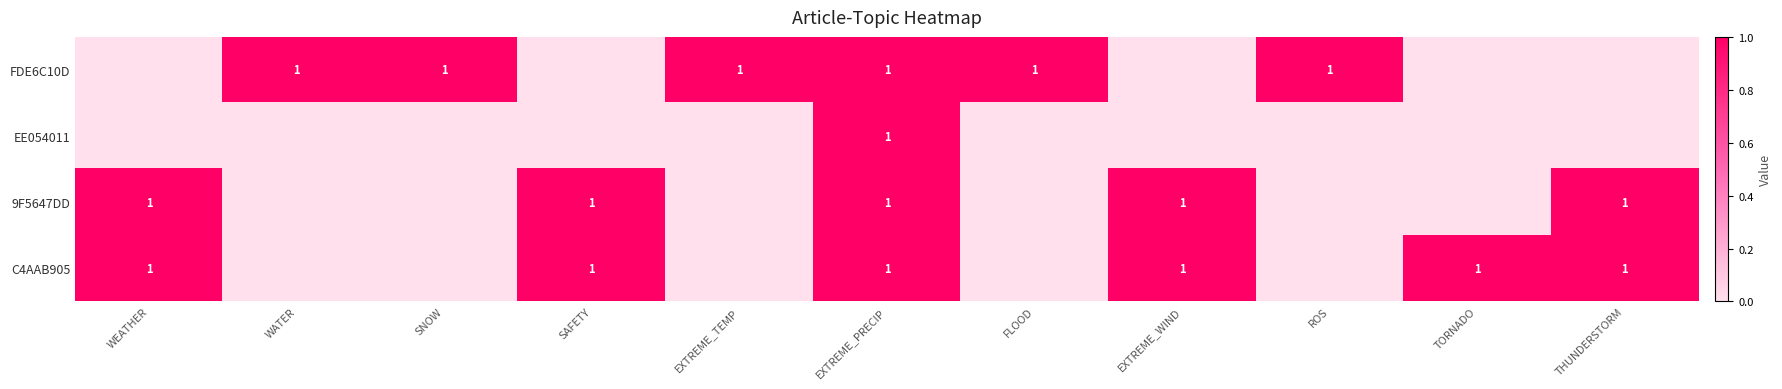

What is the difference between the highest and lowest values at FLOOD?

1